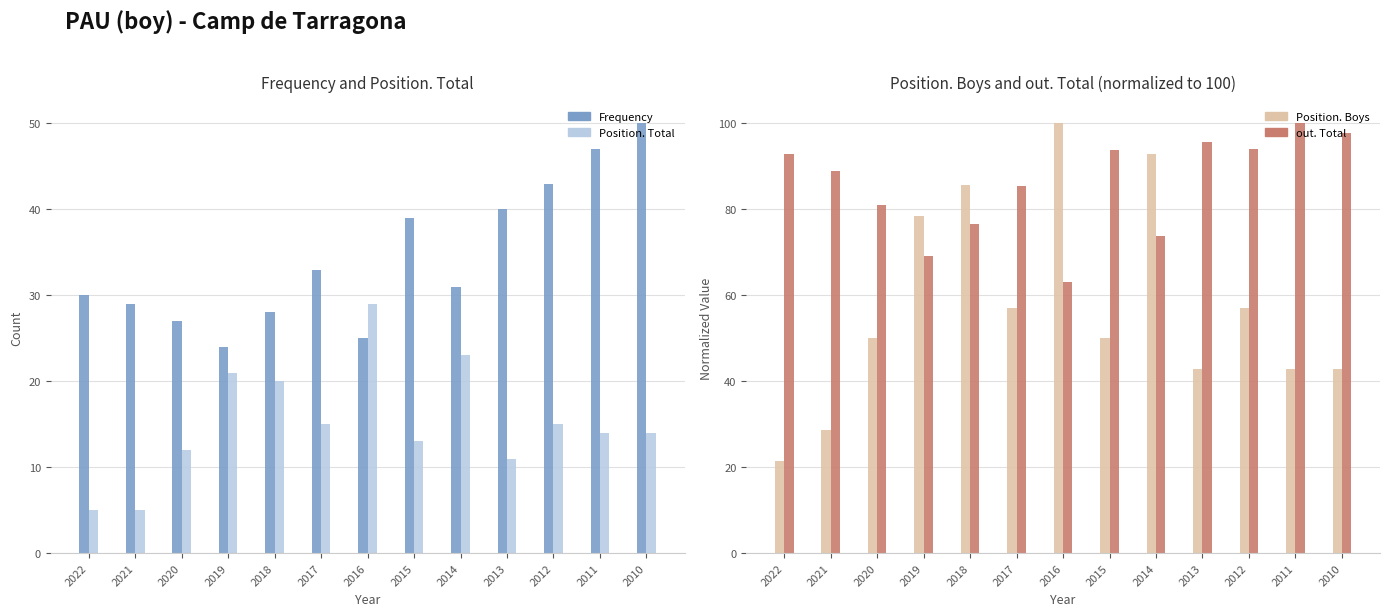

Reading right to left, list all the values displayed in this chart.

Frequency: 2010=50.0	2011=47.0	2012=43.0	2013=40.0	2014=31.0	2015=39.0	2016=25.0	2017=33.0	2018=28.0	2019=24.0	2020=27.0	2021=29.0	2022=30.0
Position. Total: 2010=14.0	2011=14.0	2012=15.0	2013=11.0	2014=23.0	2015=13.0	2016=29.0	2017=15.0	2018=20.0	2019=21.0	2020=12.0	2021=5.0	2022=5.0
Position. Boys: 2010=42.9	2011=42.9	2012=57.1	2013=42.9	2014=92.9	2015=50.0	2016=100.0	2017=57.1	2018=85.7	2019=78.6	2020=50.0	2021=28.6	2022=21.4
out. Total: 2010=97.8	2011=100.0	2012=94.1	2013=95.7	2014=73.7	2015=93.8	2016=63.2	2017=85.5	2018=76.5	2019=69.2	2020=81.1	2021=89.0	2022=92.9